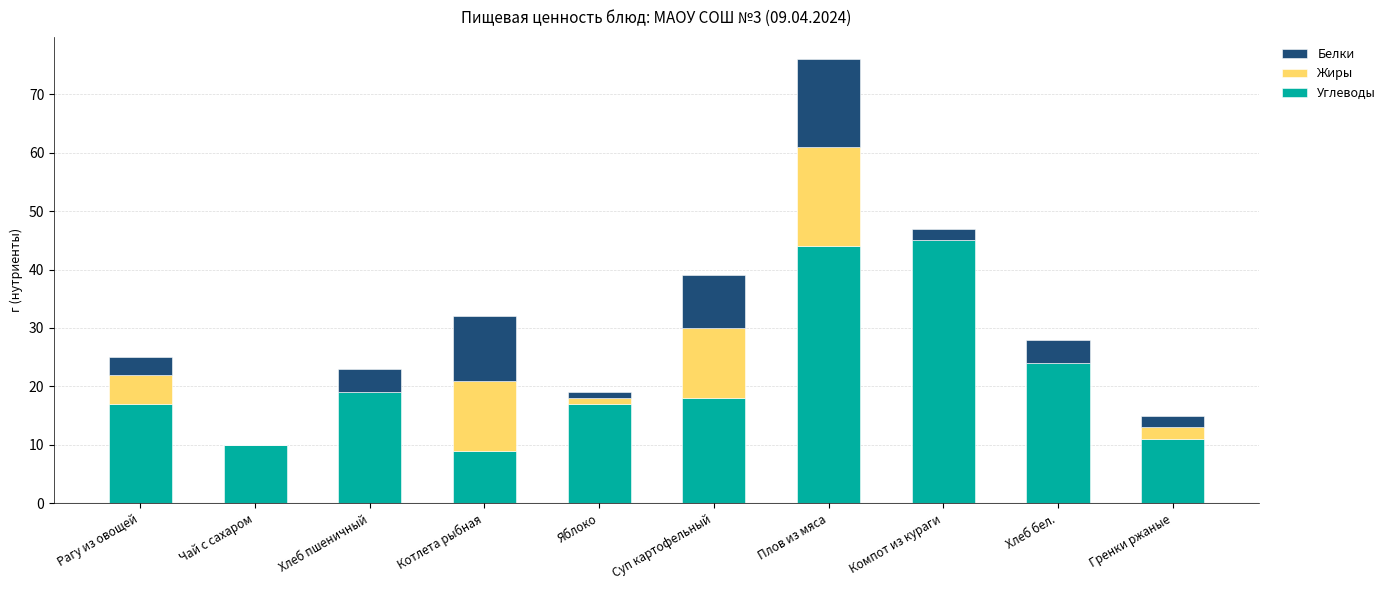

True or false: Углеводы has a value of 17 at Яблоко.

True